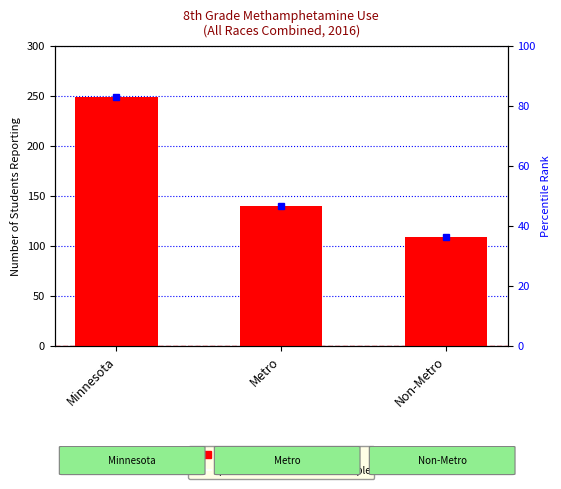

List the labels in order of value, smallest first.

Non-Metro, Metro, Minnesota